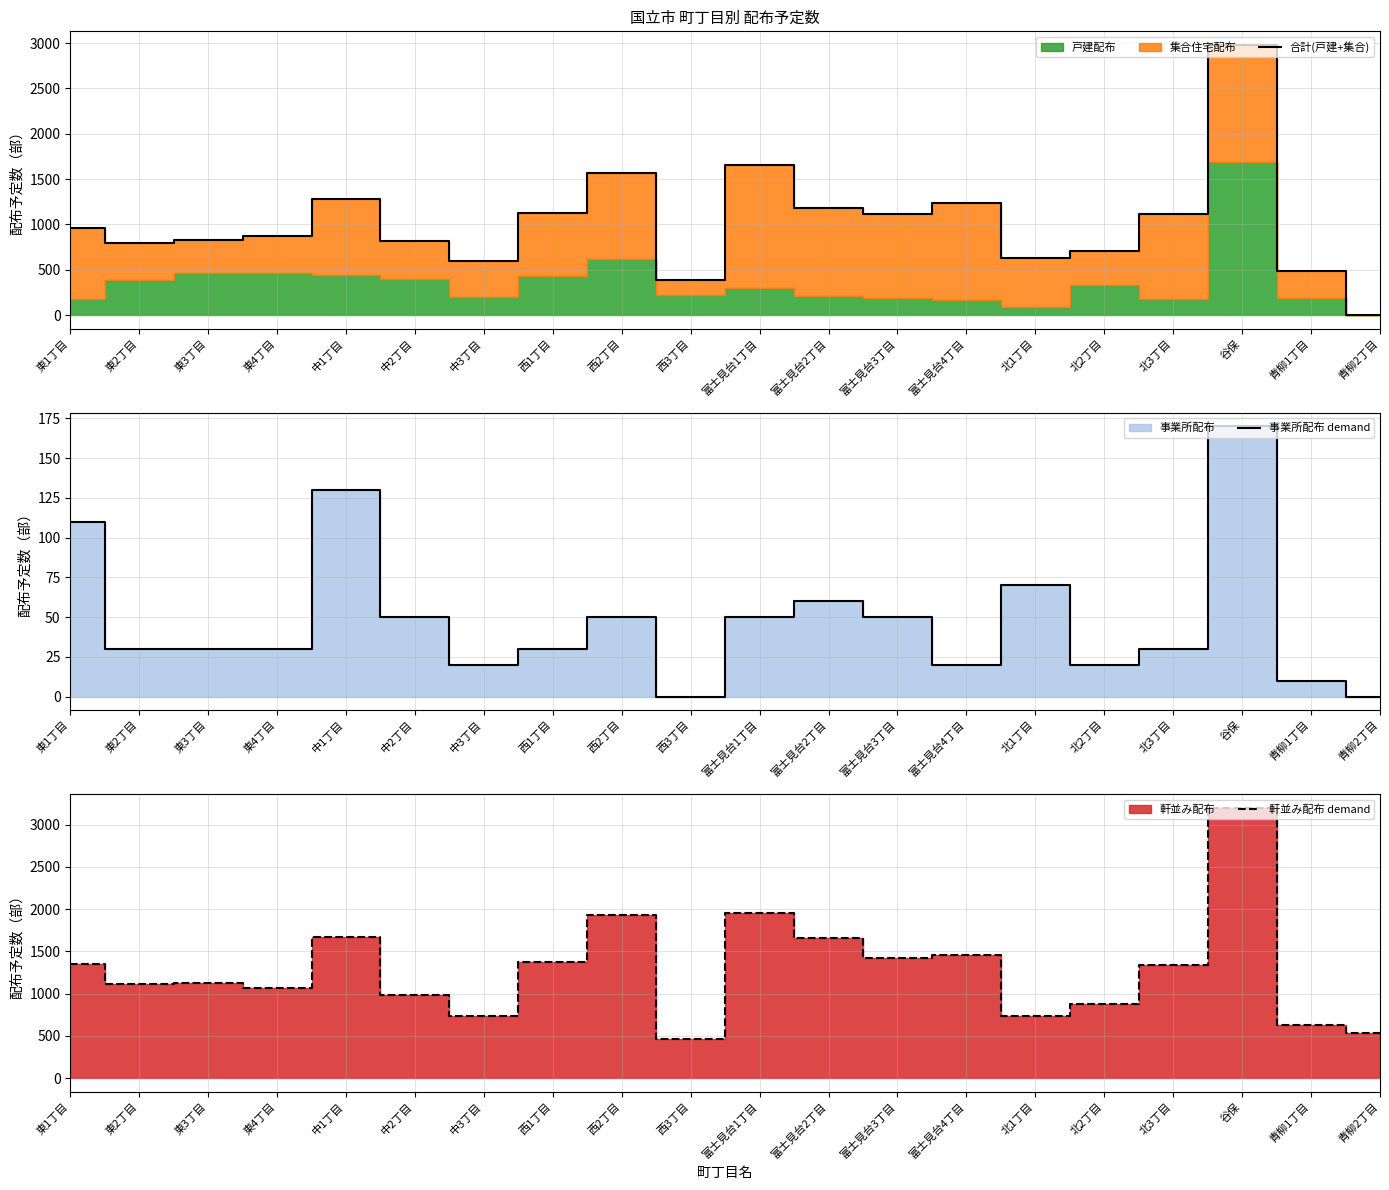

What is the difference between the highest and lowest values at 中3丁目?

720